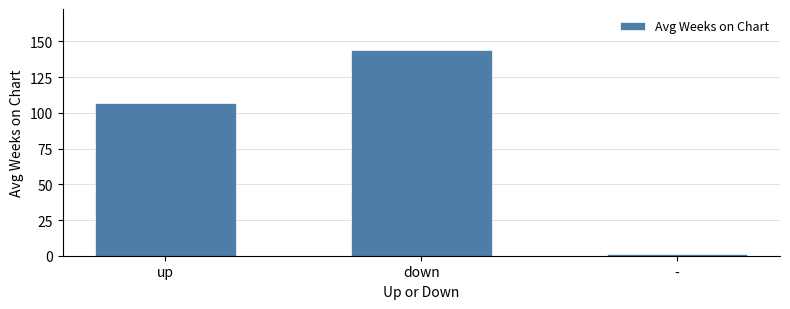

What position from the left is down?

2